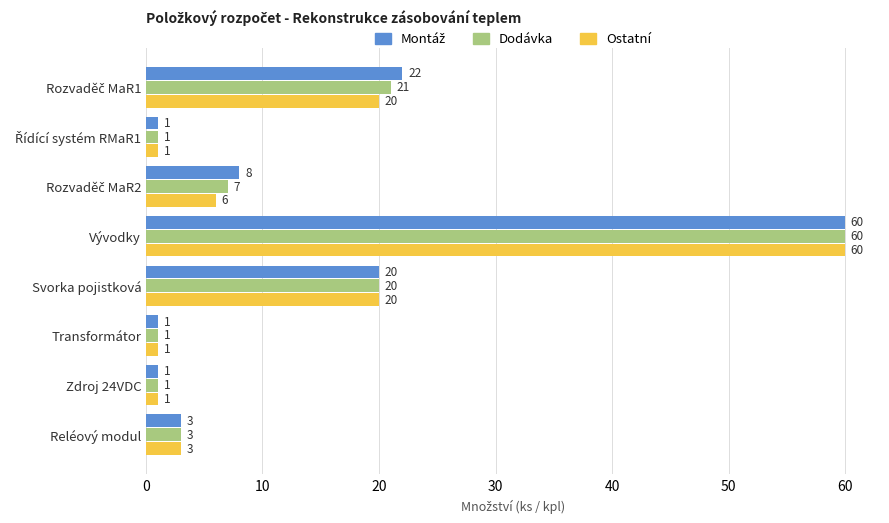

At which category is the sum across all series the highest?

Vývodky